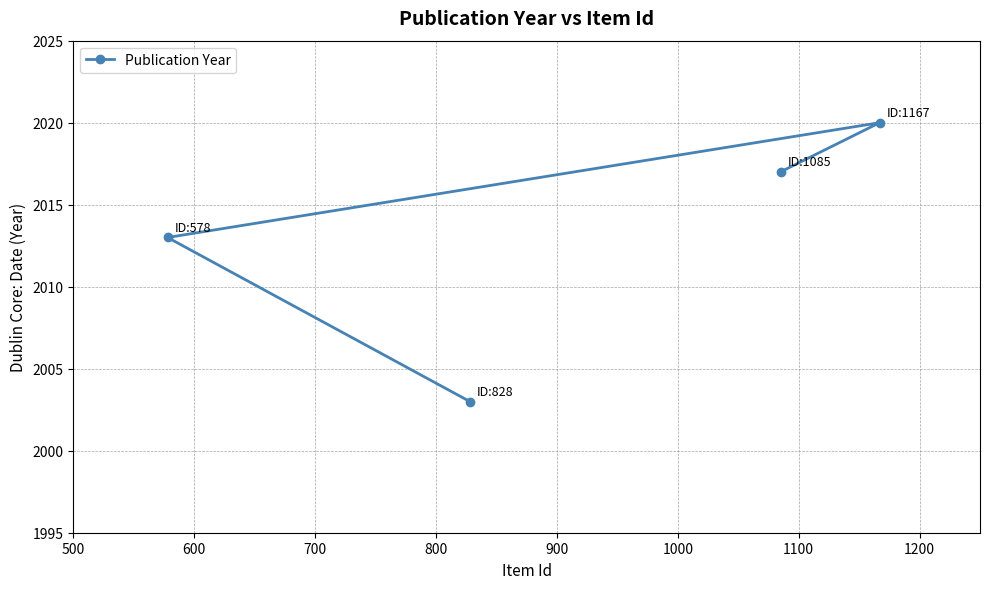

What is the difference between the second highest and second lowest values?

4